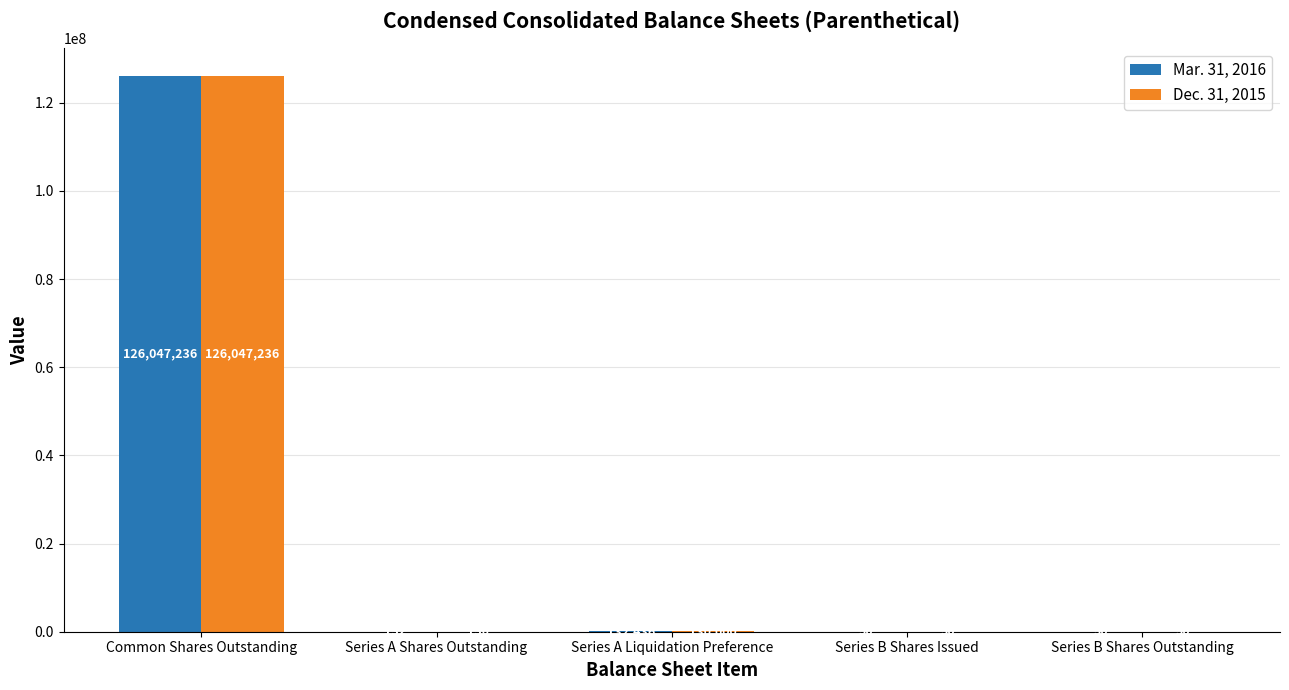

Are the bars grouped side by side (vs. stacked)?

Yes